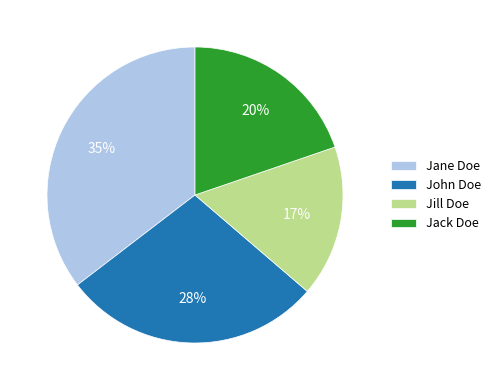

How many segments does this pie chart have?

4